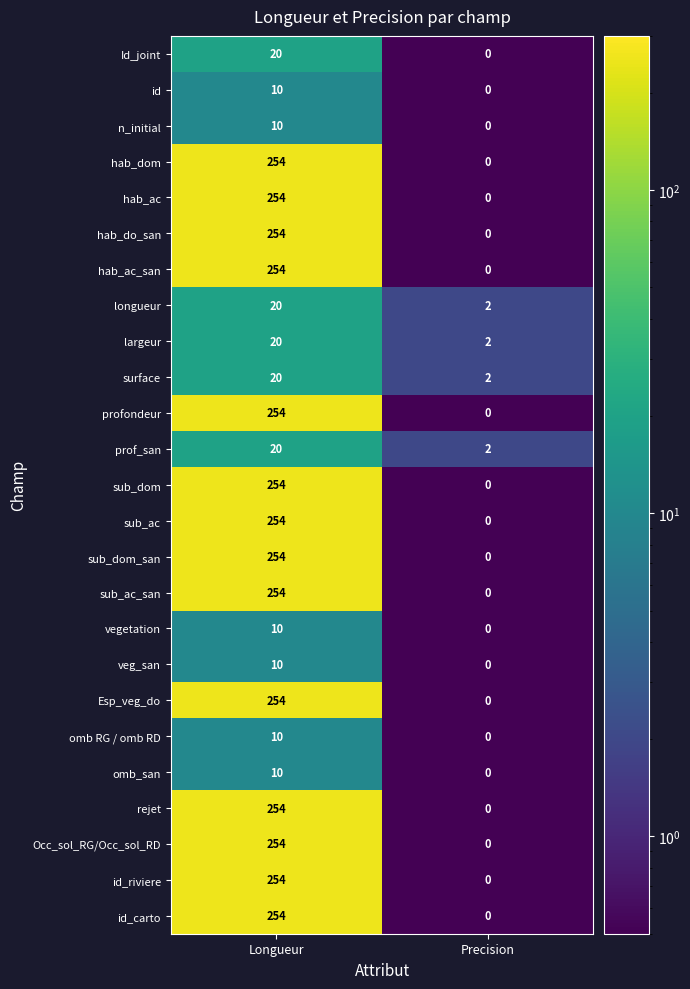

What is the difference between the omb RG / omb RD values at Longueur and Precision?

10